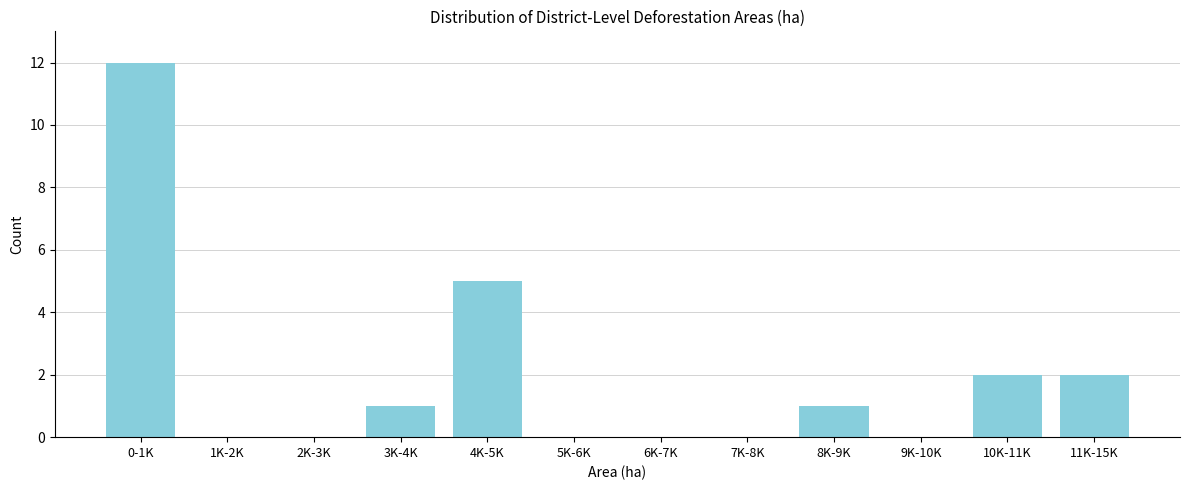

Reading left to right, transcribe all the data shown in this chart.

0-1K=12	1K-2K=0	2K-3K=0	3K-4K=1	4K-5K=5	5K-6K=0	6K-7K=0	7K-8K=0	8K-9K=1	9K-10K=0	10K-11K=2	11K-15K=2